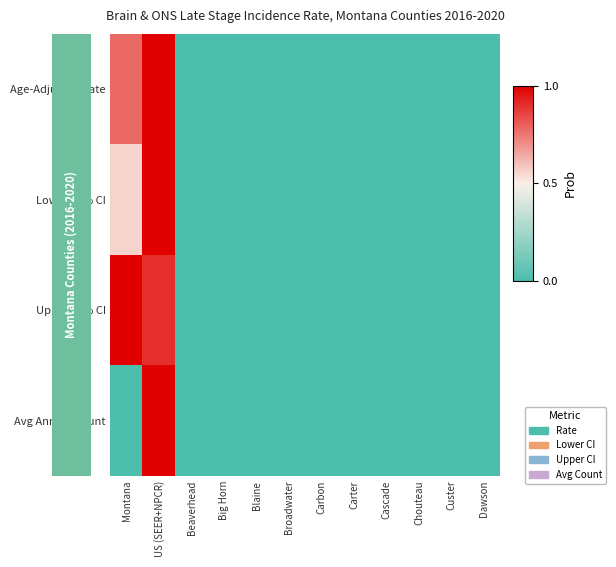

How many categories are shown in the chart?

12